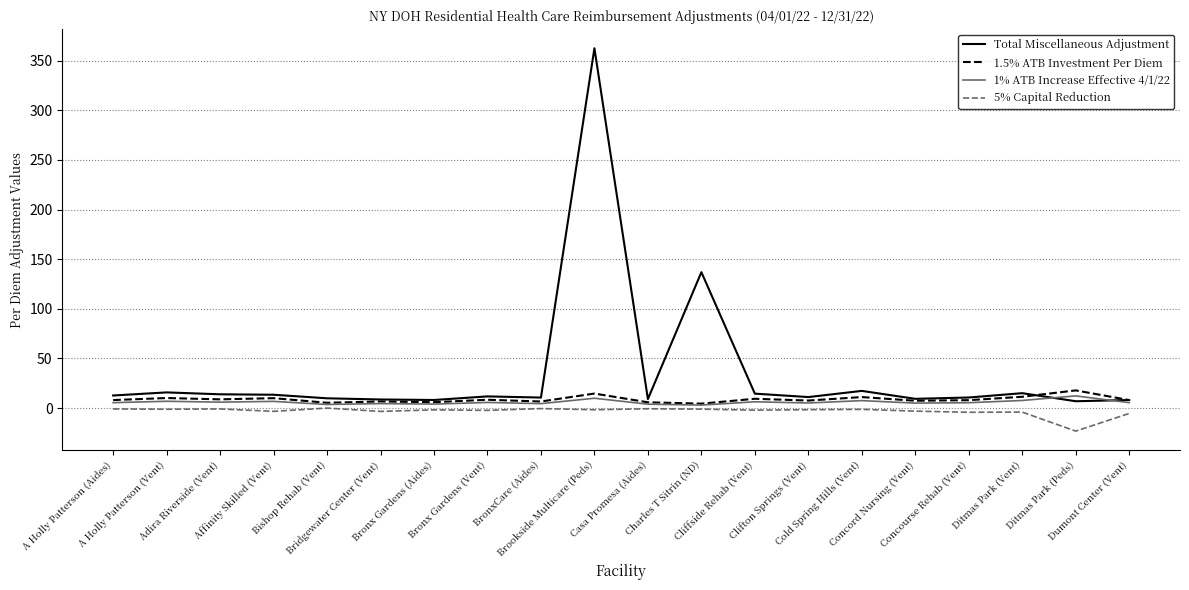

Does the chart have visible grid lines?

Yes